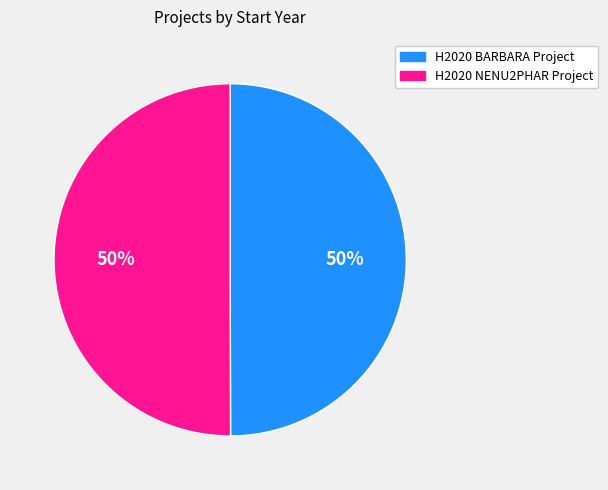

How many segments does this pie chart have?

2